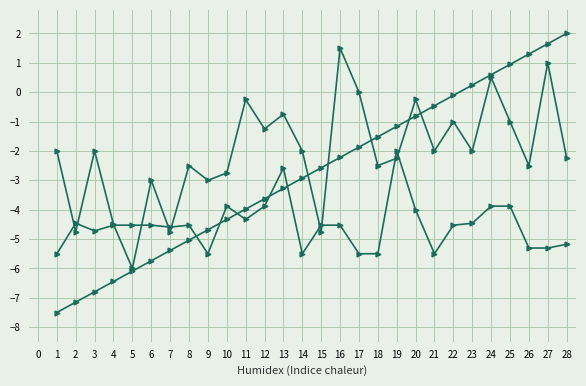

Which series has the widest spread of values?

La moyenne annuelle